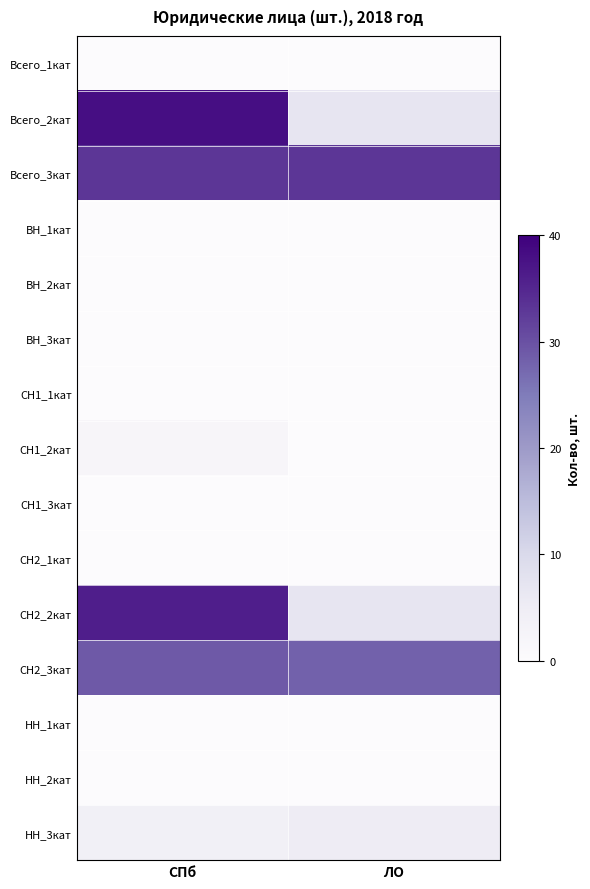

Which series has the largest total across all categories?

Всего_3кат